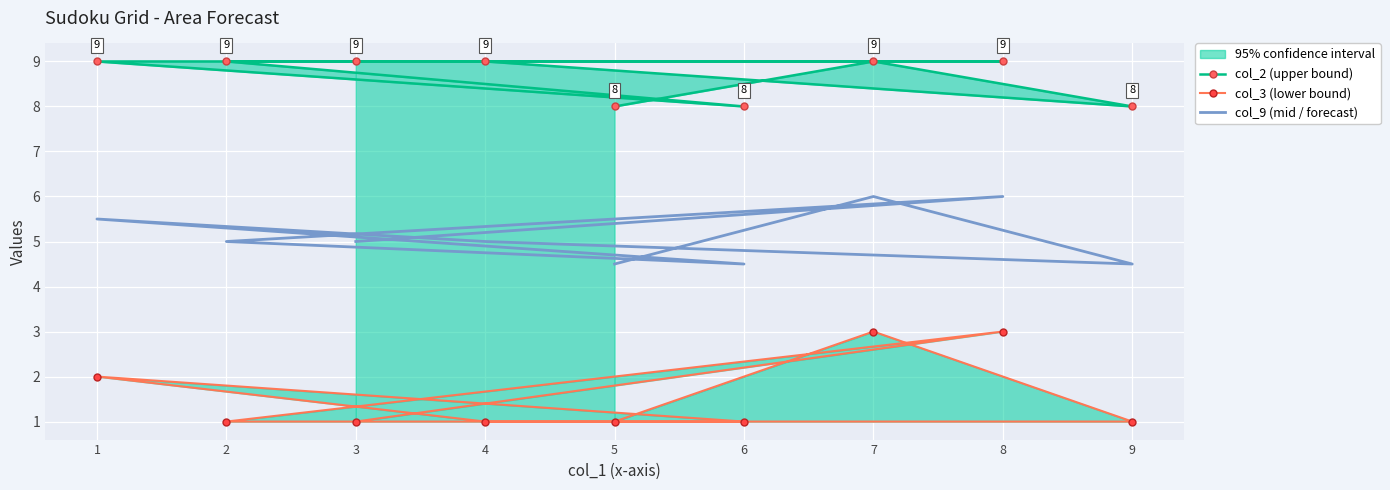

At which category is the sum across all series the highest?

7